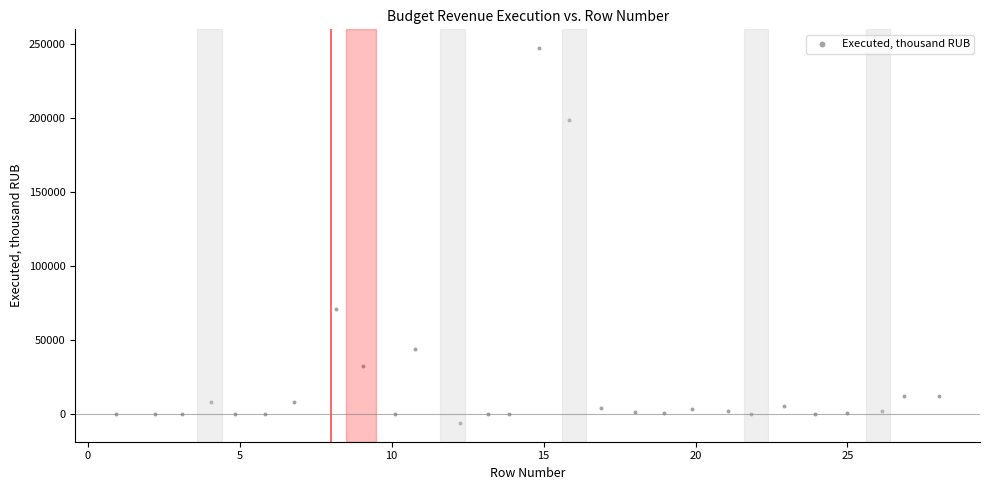

What is the range of Y values (max minus min)?

253515.7